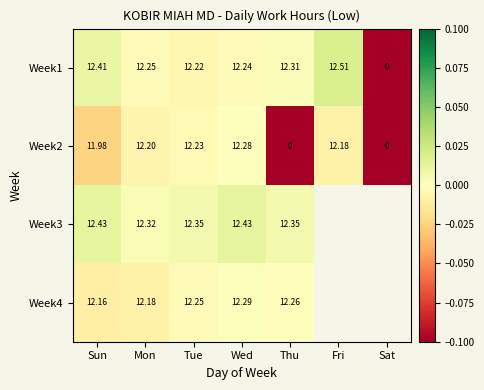

At which label does Week1 first exceed 12?

Sun